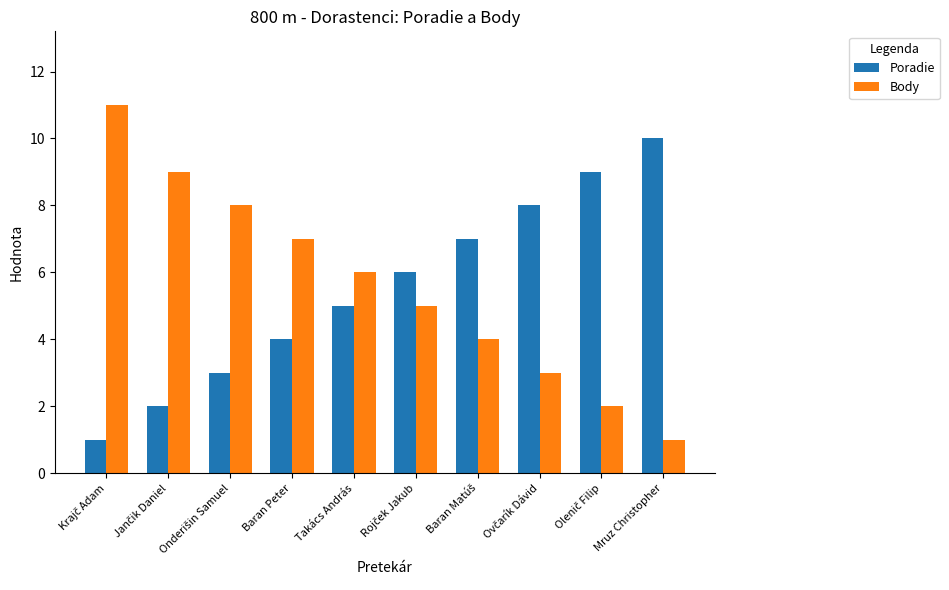

What is the highest value of the Poradie series?

10